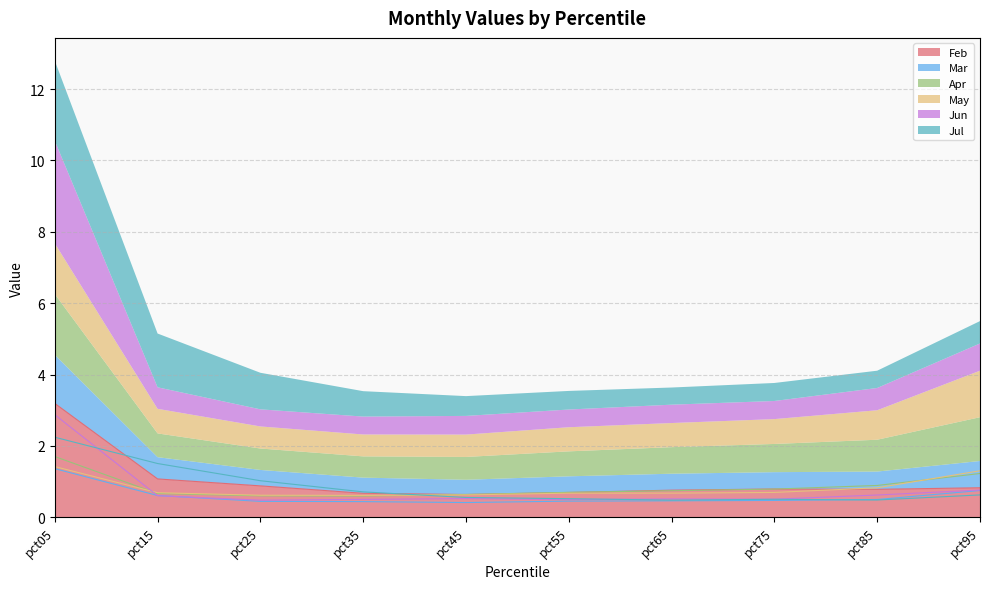

True or false: Jun has more than 0 points higher than both neighbors.

True